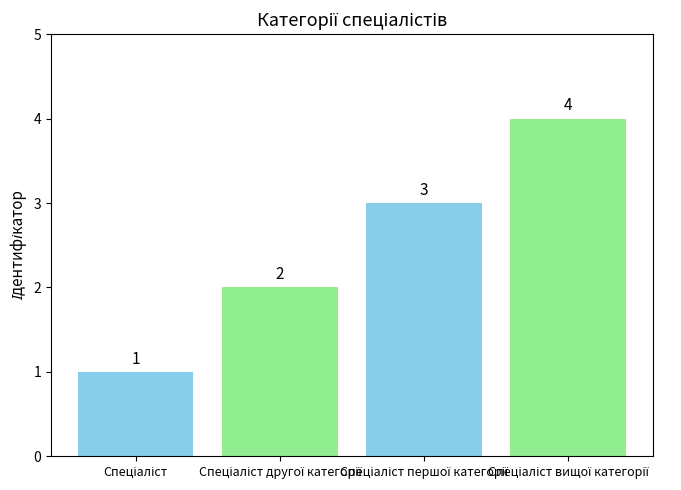

What is the maximum value shown in the chart?

4